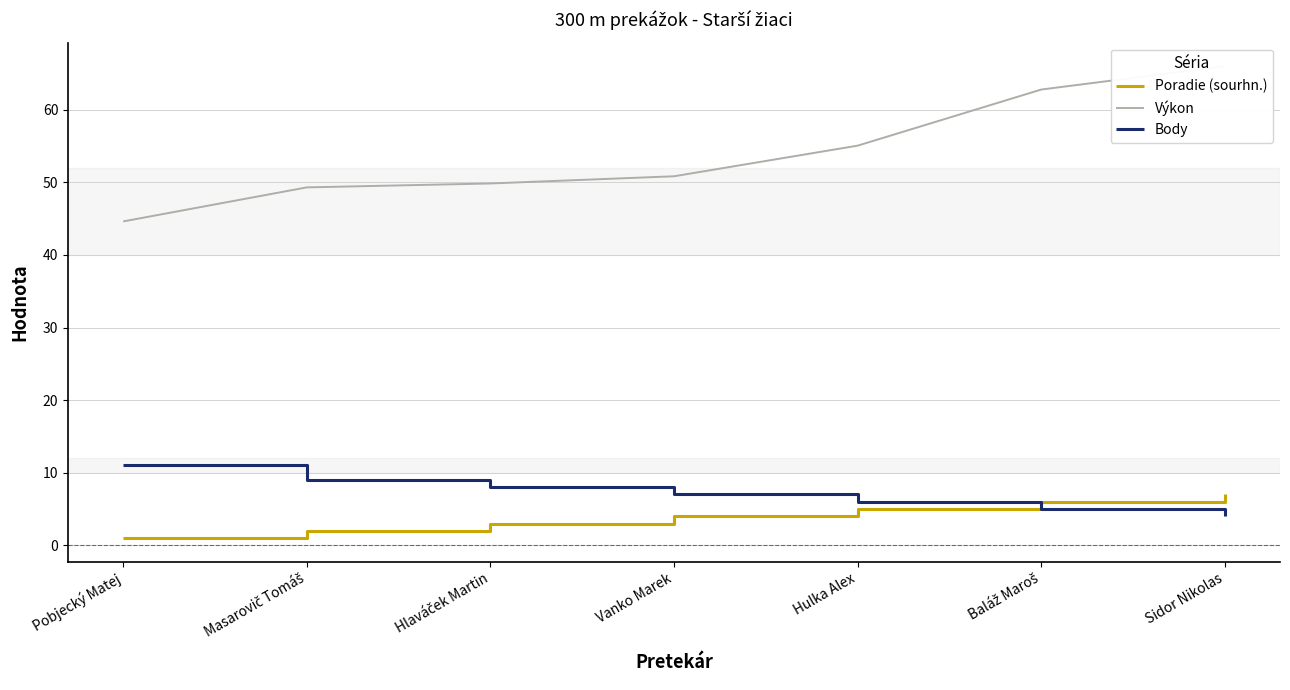

True or false: Poradie (sourhn.) and Výkon cross at least once.

False